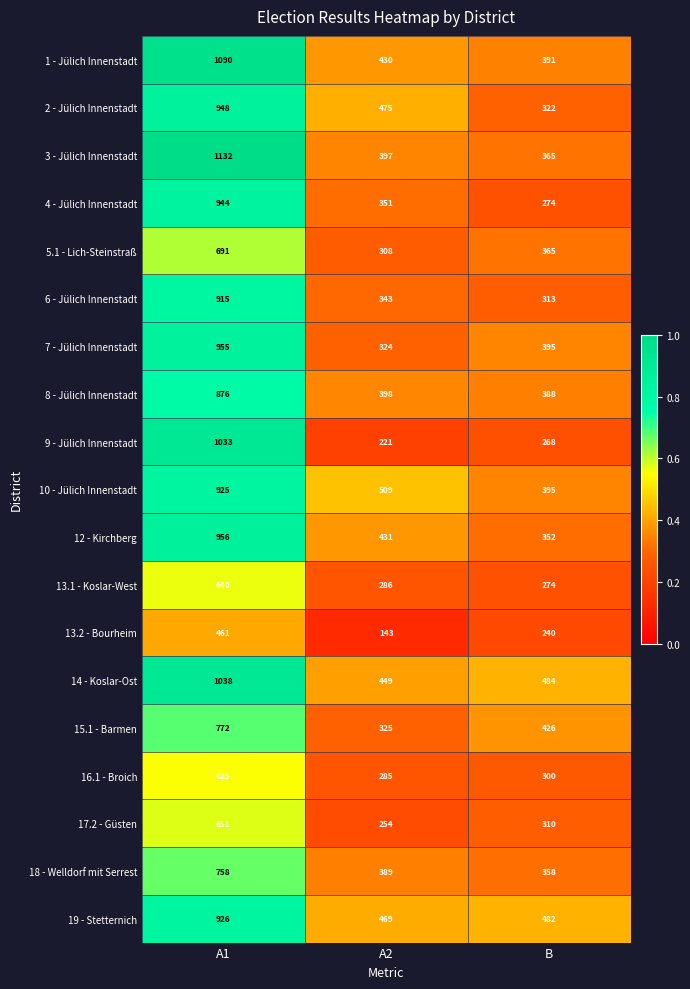

What is the difference between the 1 - Jülich Innenstadt values at B and A2?

39